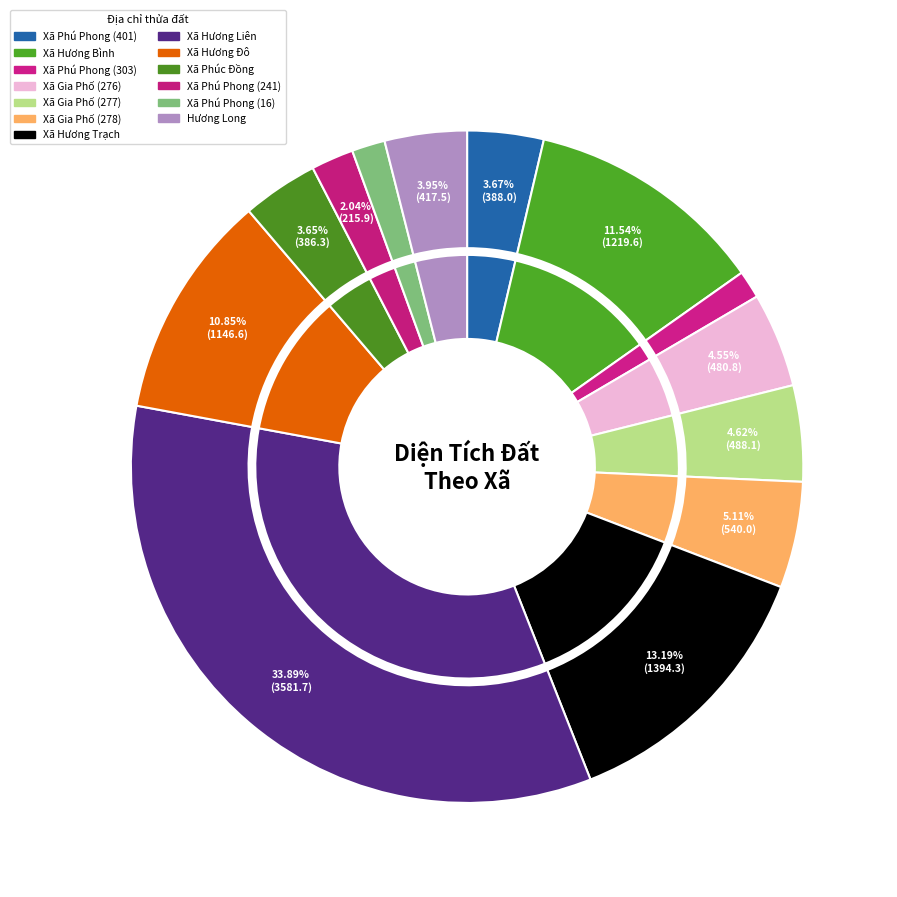

Does any single category account for the majority?

No